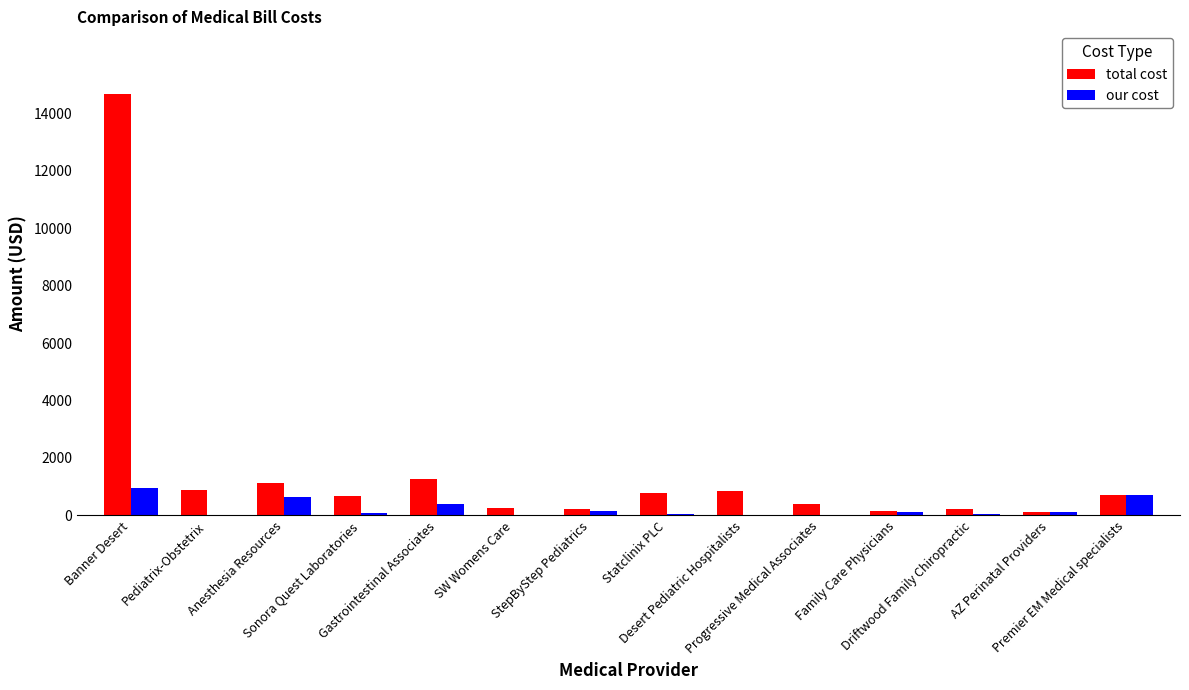

What is the maximum value for our cost?

961.4